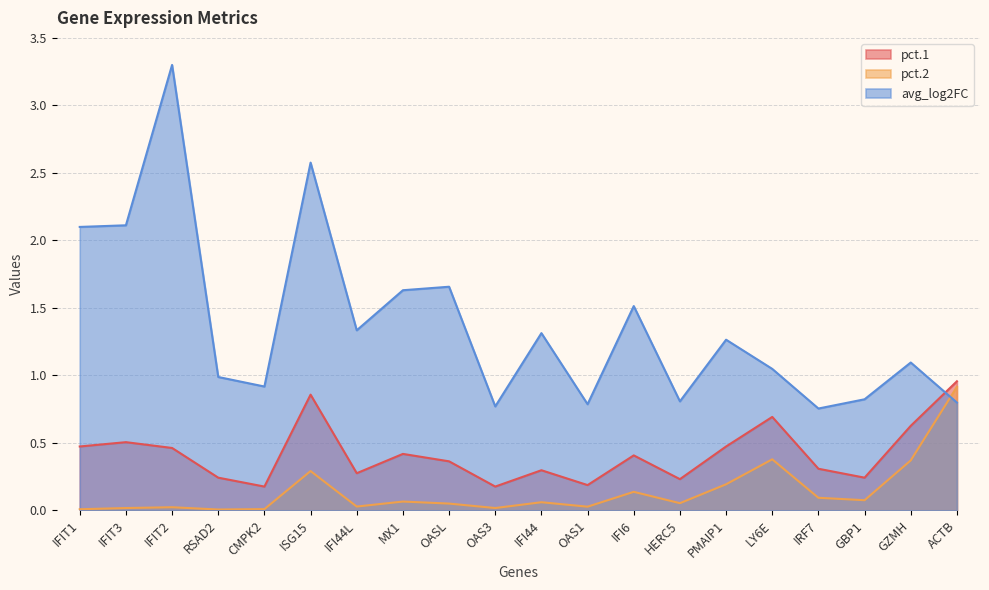

How many interior local valleys does the avg_log2FC series have?

6